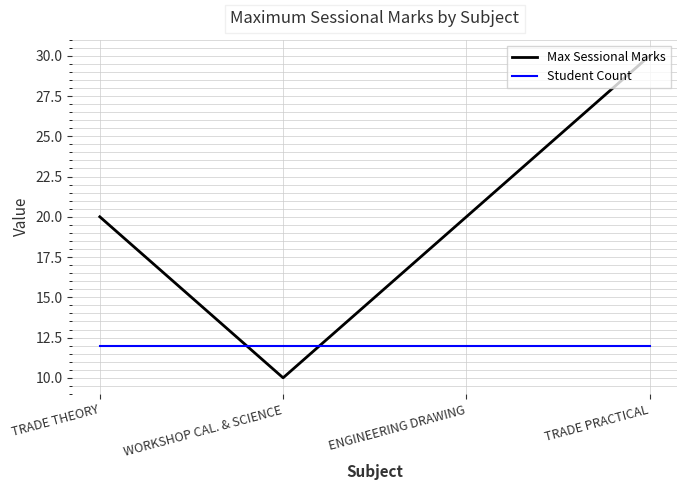

At how many categories does at least one series exceed 26?

1